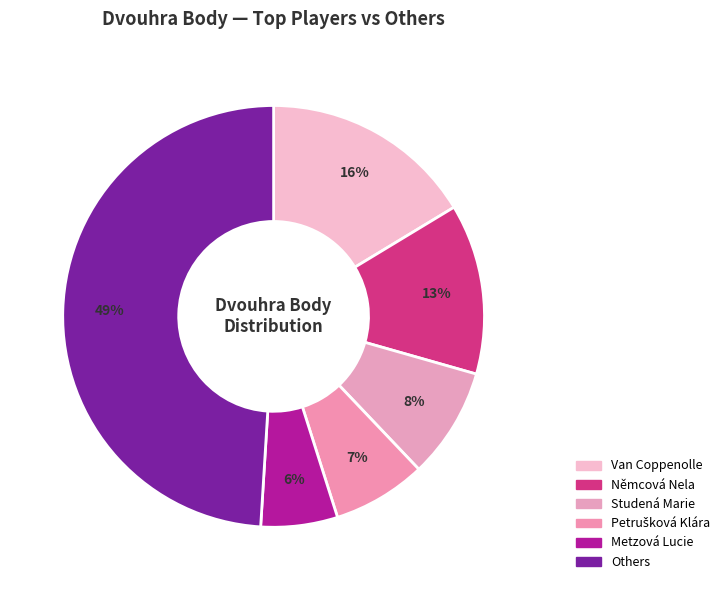

How many segments does this pie chart have?

6